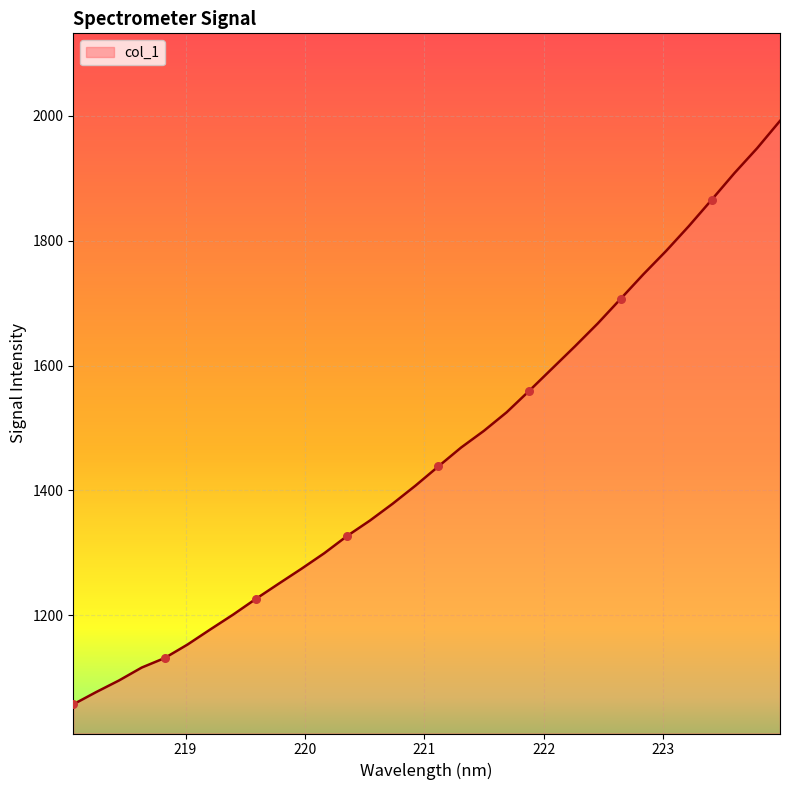

What is the minimum value shown in the chart?

1057.7